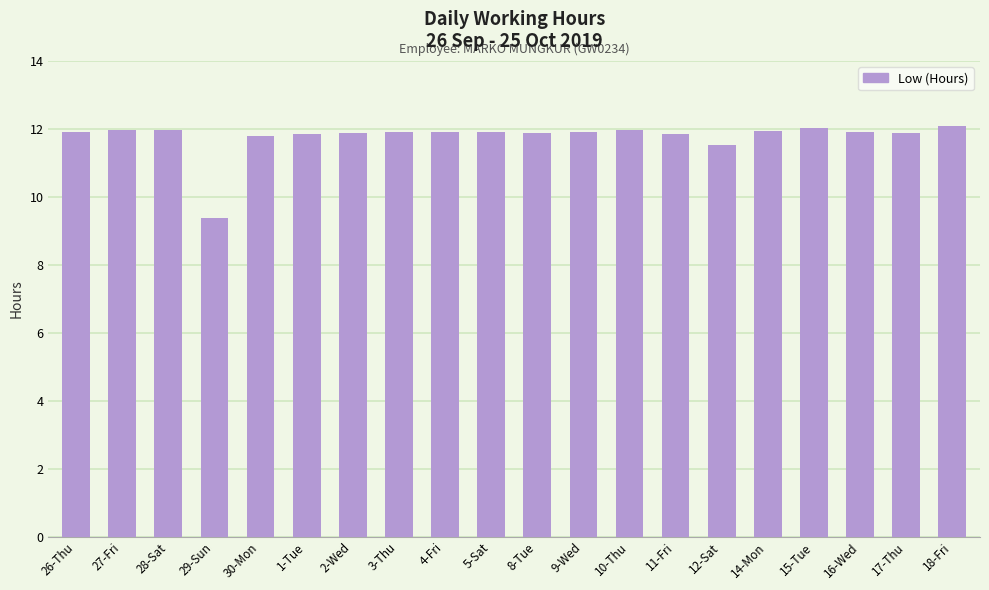

What is the greatest value displayed?

12.1